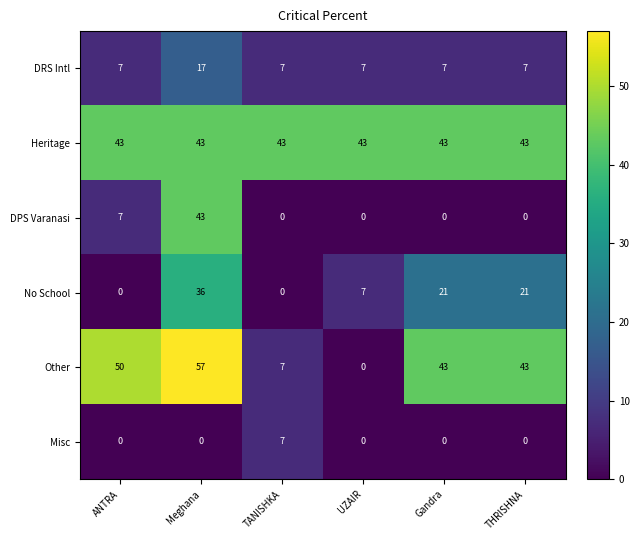

The value of Heritage at UZAIR is 43. True or false?

True